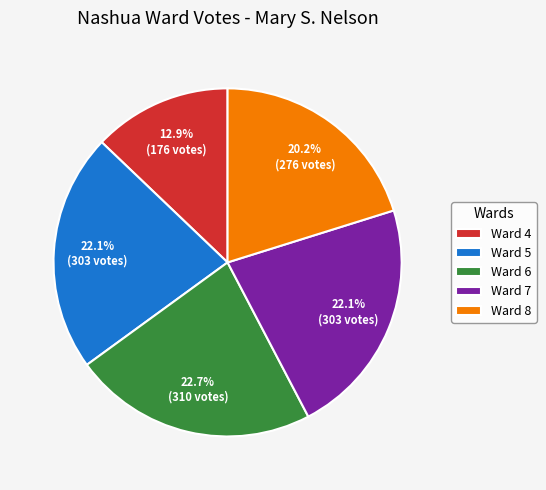

To the nearest percent, what portion does Ward 8 represent?

20%